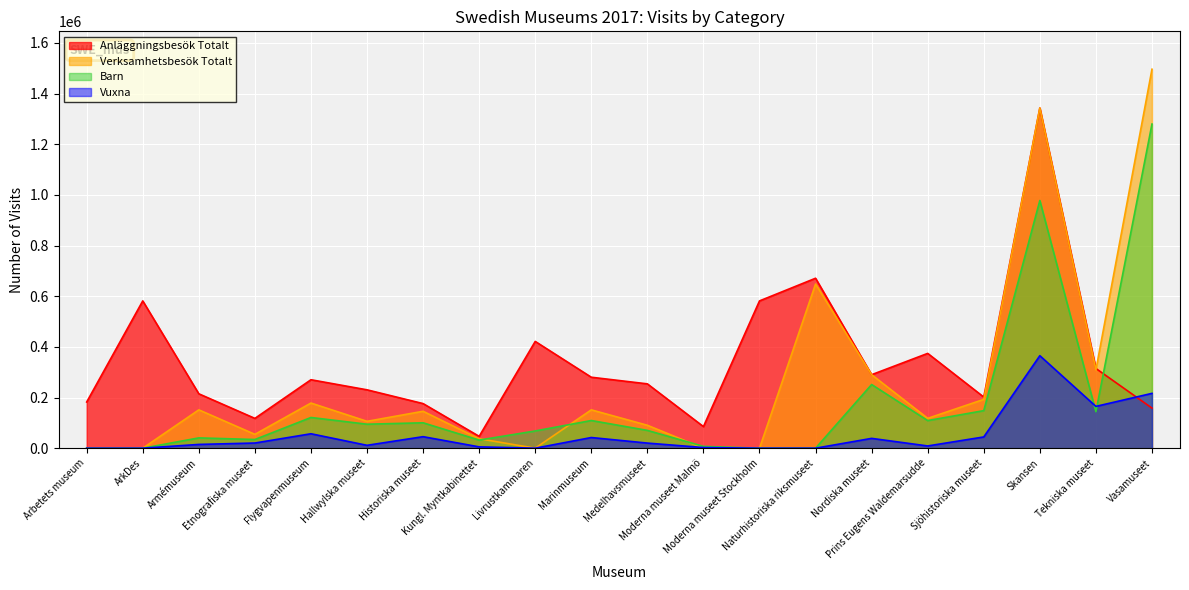

Count the number of data series in this chart.

4